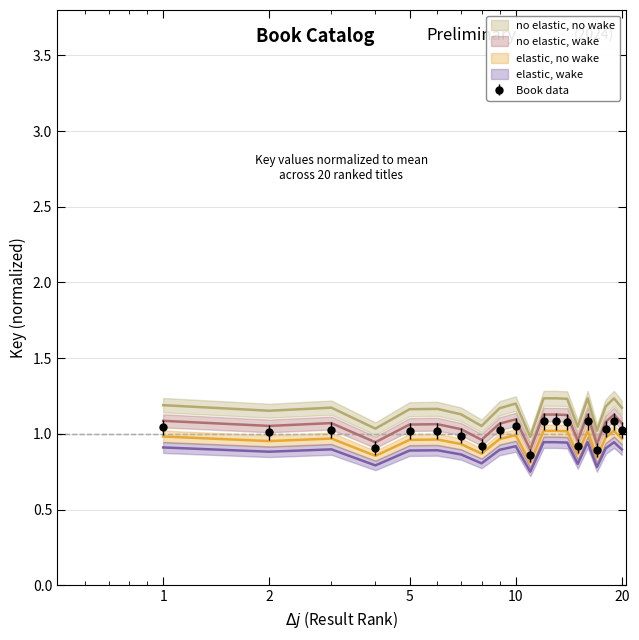

At 20, list the series in order from largest to smallest.

no elastic, no wake, no elastic, wake, elastic, no wake, elastic, wake